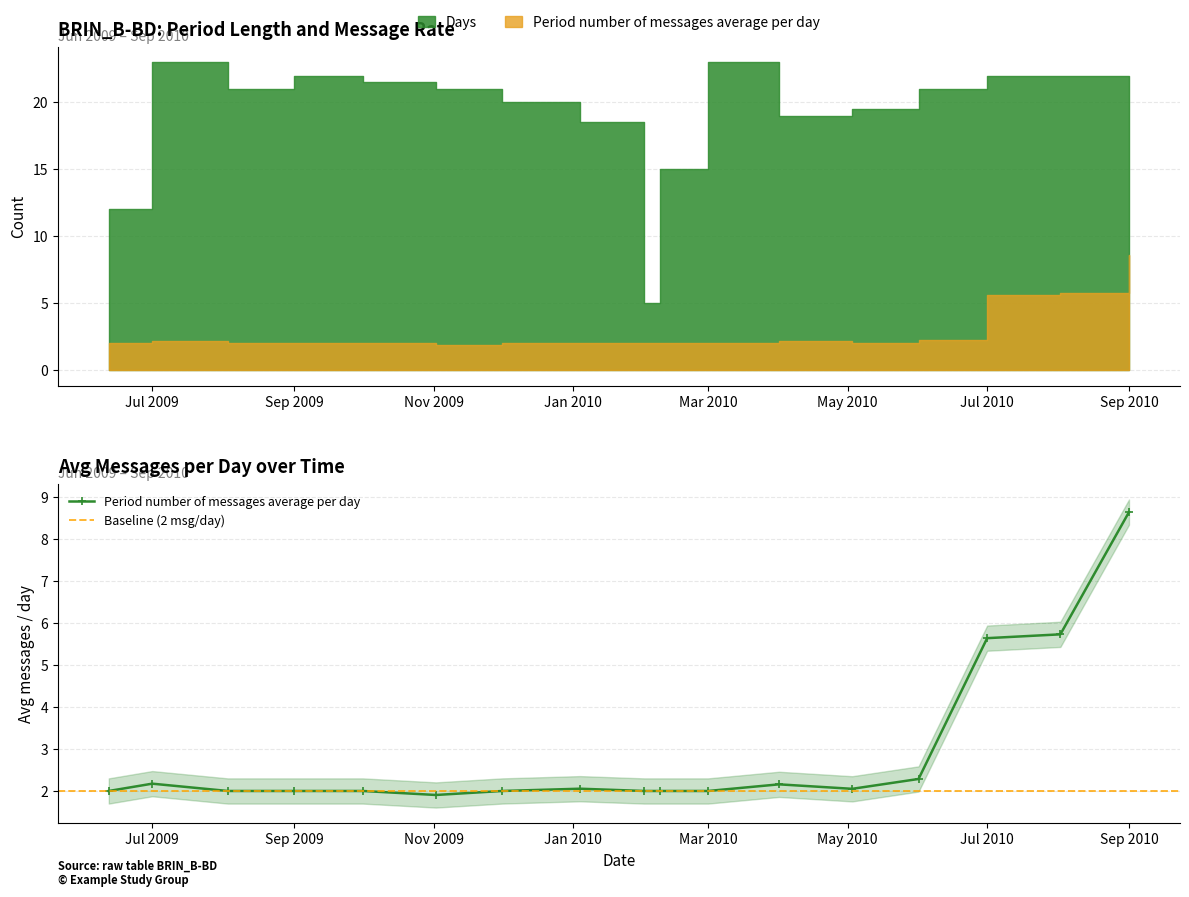

Where does the data first go above 2?

Jul 2009